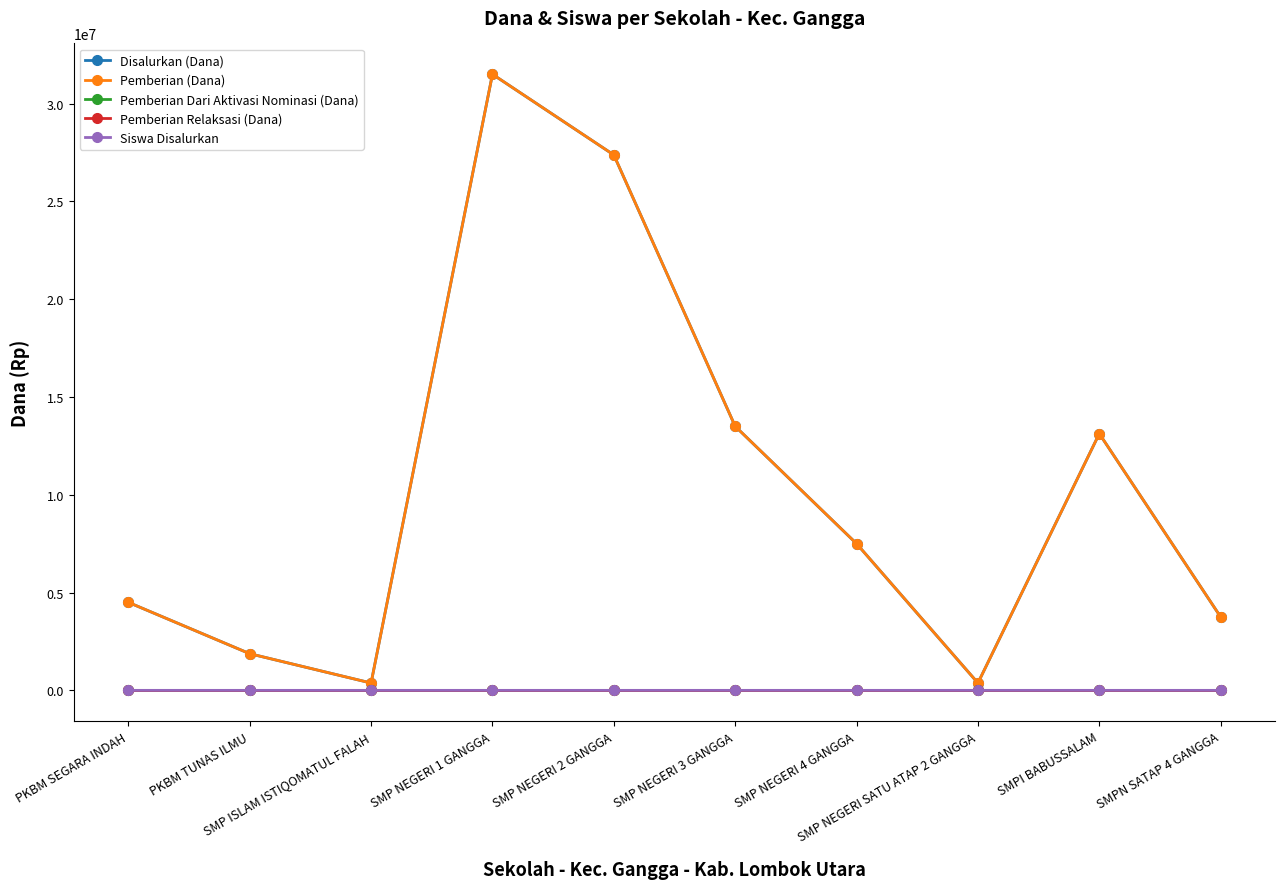

Does the chart have visible grid lines?

No